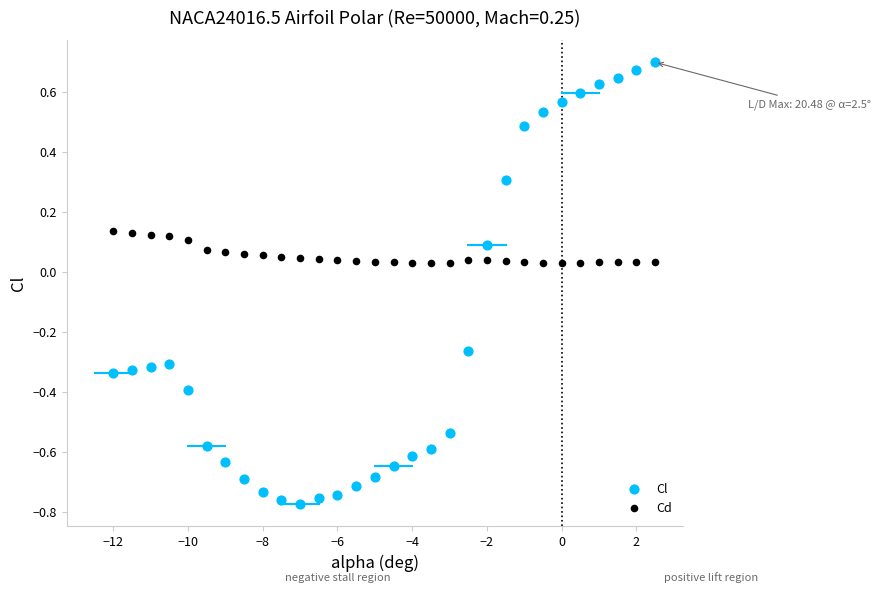

Across all data points, what is the range of X values (max minus min)?

14.5